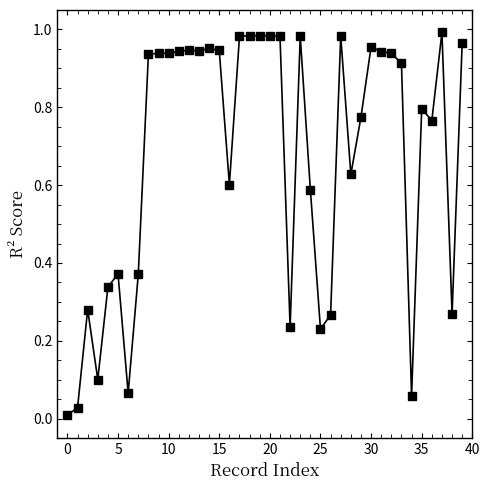

What is the sum of all values?

26.9